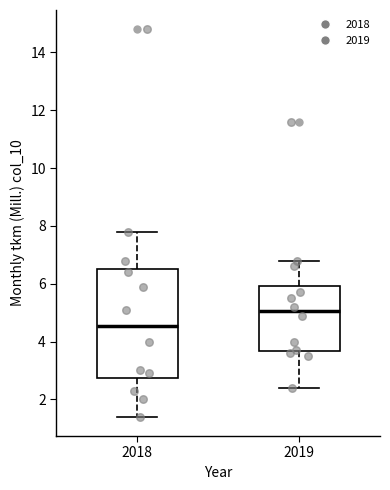

Reading left to right, transcribe this box plot: for each box, give where its median line is, the range the box spans, and where its two whiskers end, as read against the y-axis. The values are not printed on the chart, so give them approximately, as read against the axis.

2018: median 4.6, box 2.8 to 6.6, whiskers 1.4 to 7.8
2019: median 5.0, box 3.6 to 6.0, whiskers 2.4 to 6.8